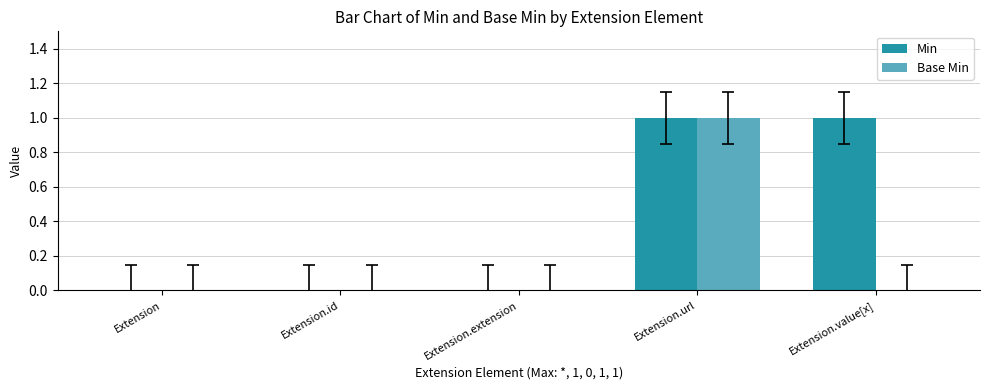

Reading left to right, list all the values displayed in this chart.

Min: Extension=0	Extension.id=0	Extension.extension=0	Extension.url=1	Extension.value[x]=1
Base Min: Extension=0	Extension.id=0	Extension.extension=0	Extension.url=1	Extension.value[x]=0